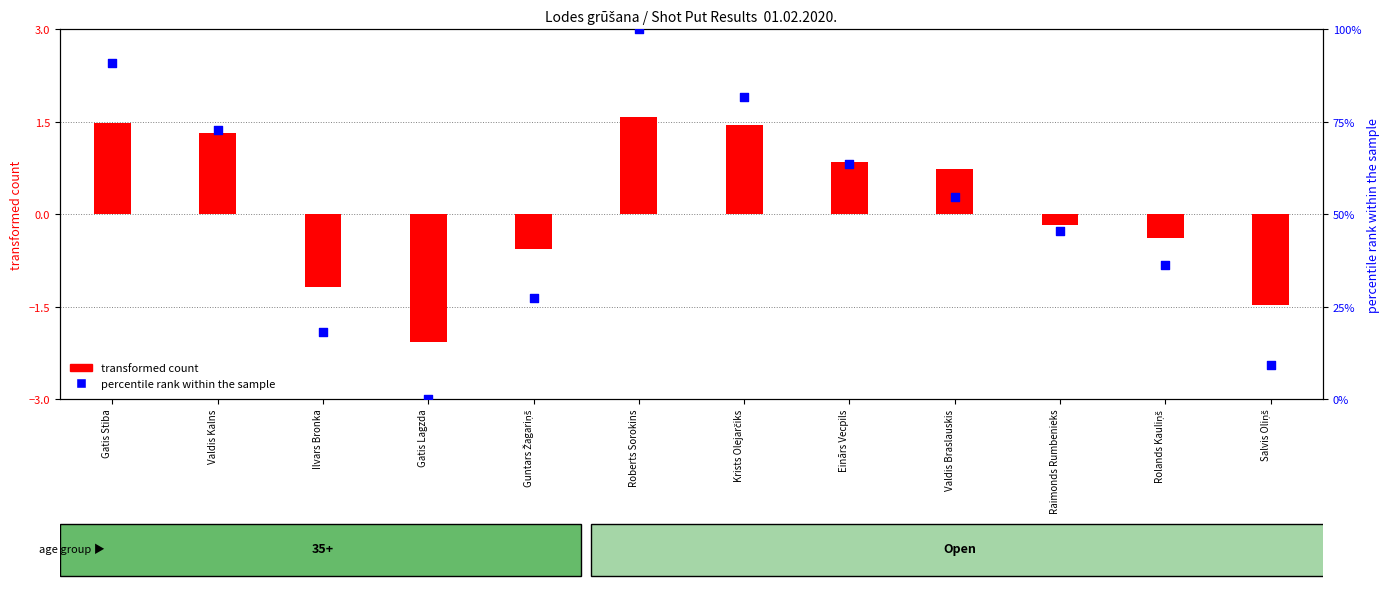

At which category is the sum across all series the highest?

Roberts Sorokins